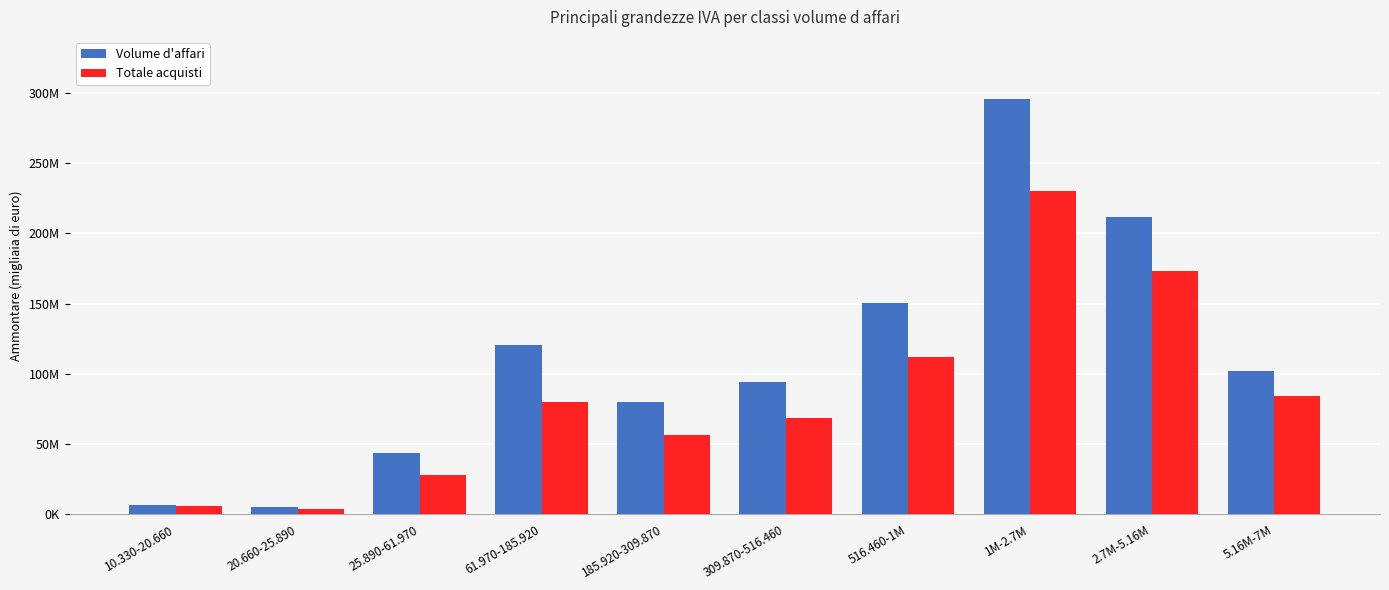

What is the value of the Totale acquisti bar at the 5th from the left?

56743848